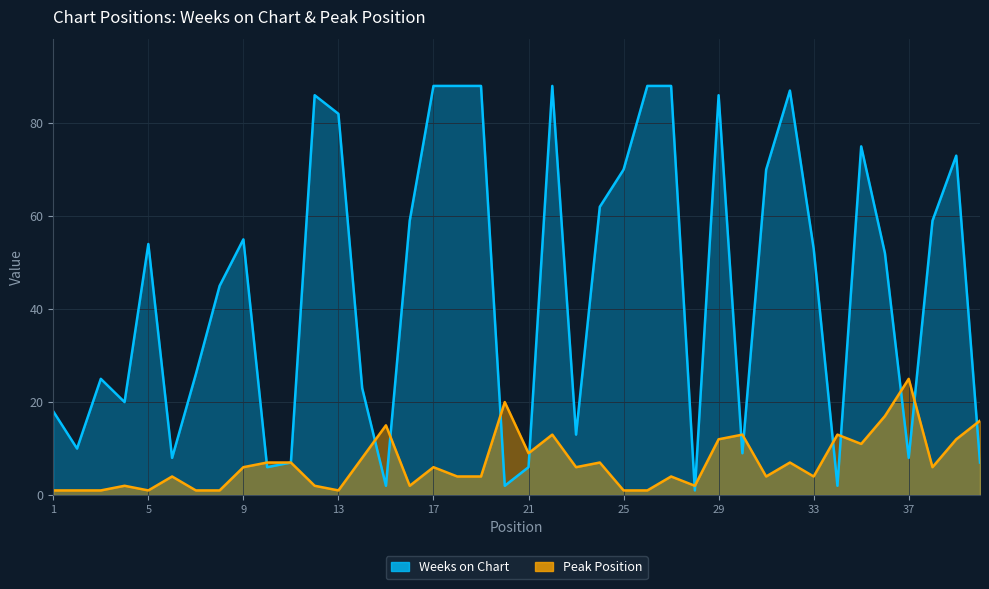

Between which two adjacent categories do Peak Position and Weeks on Chart first intersect?

9 and 10